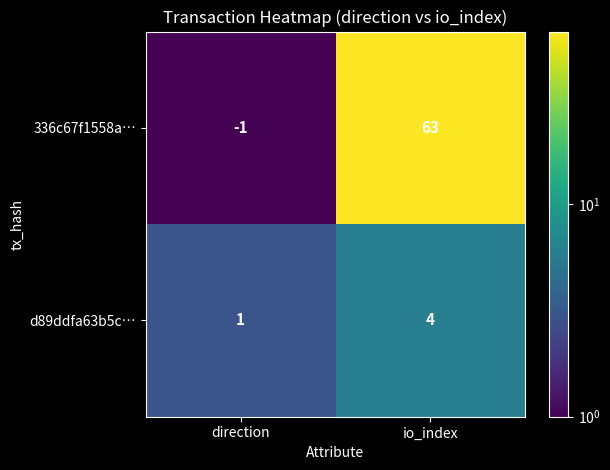

Where is d89ddfa63b5c… nearest to the value 2?

direction